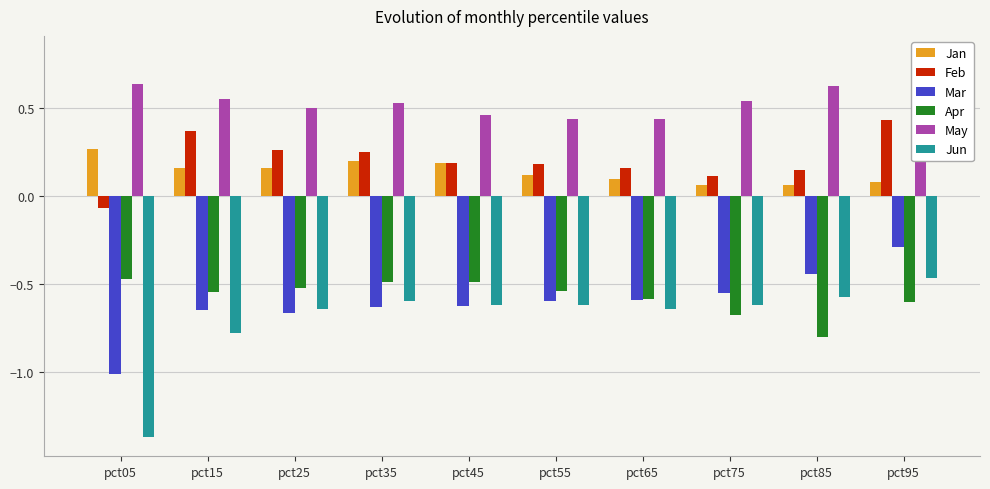

What is the difference between the Jan values at pct35 and pct65?

0.1